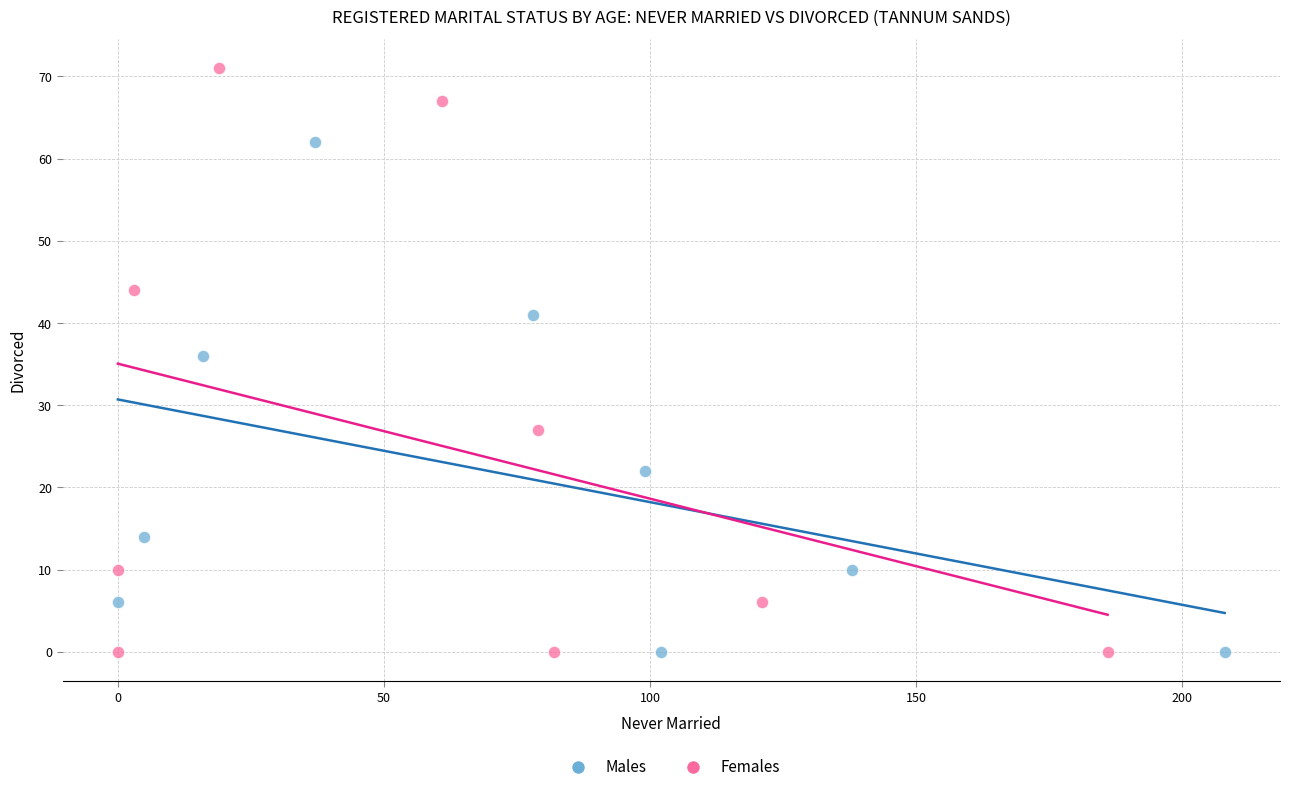

Which series reaches the maximum Y coordinate?

Females